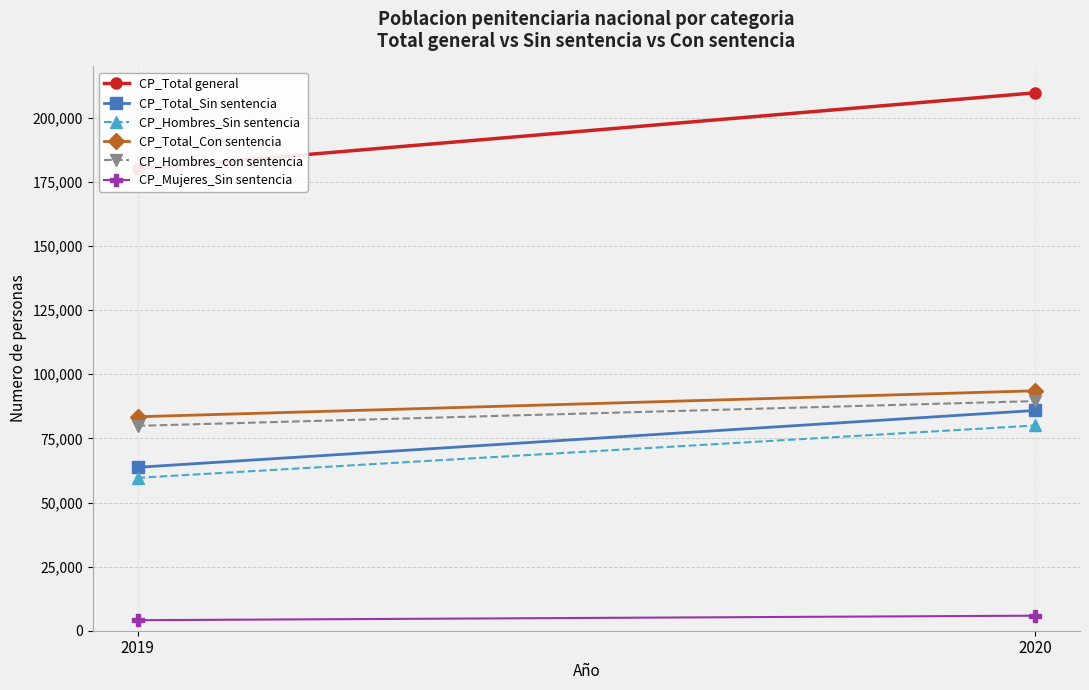

Is it true that CP_Hombres_con sentencia equals 30067 at 2020?

False